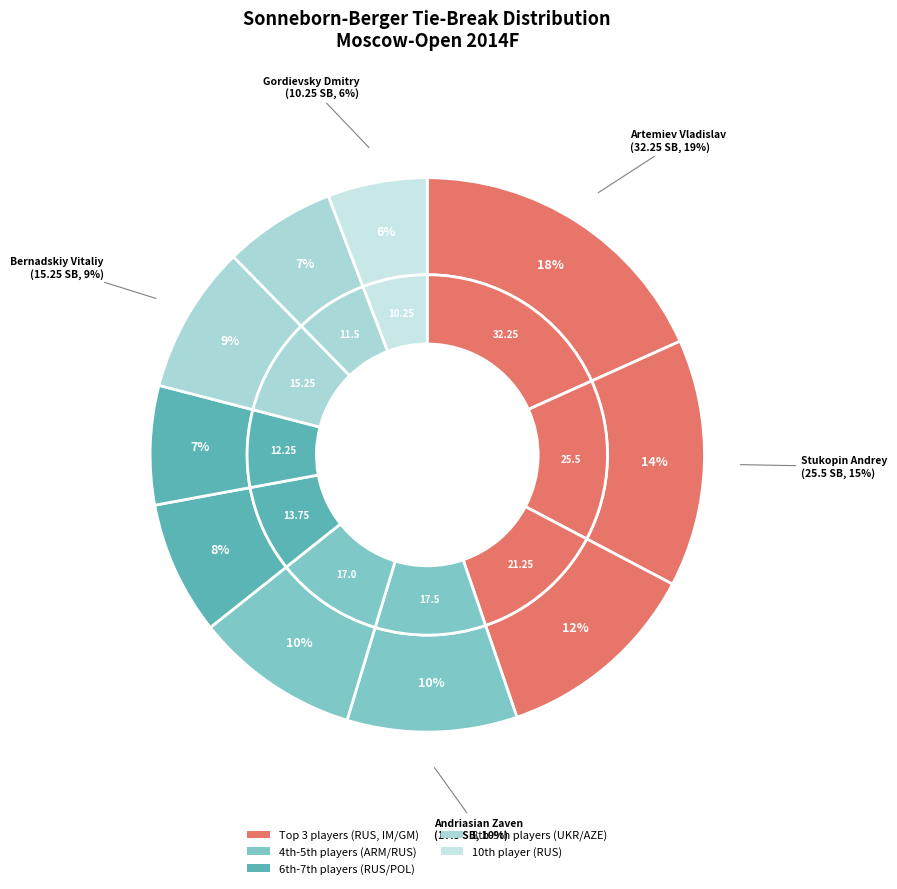

Which slice is the smallest?

Gordievsky Dmitry